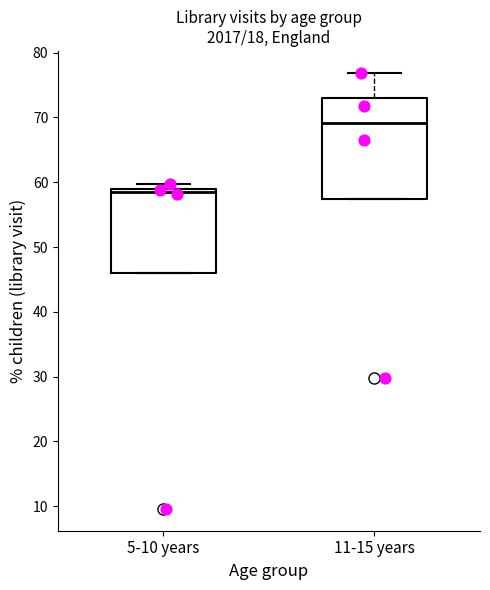

Comparing the boxes themselves (not the whiskers), which one is the tallest?

11-15 years